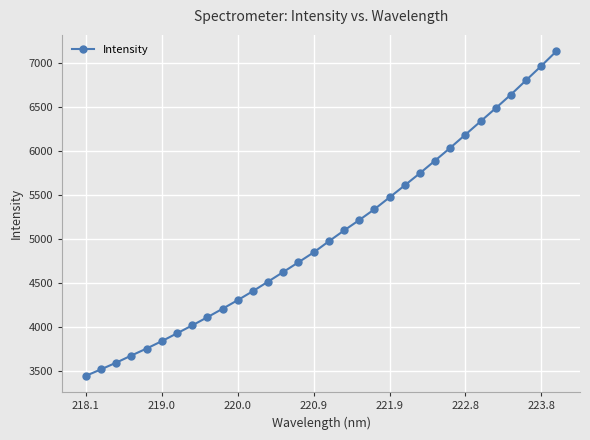

What is the difference between the maximum and minimum values?

3681.5